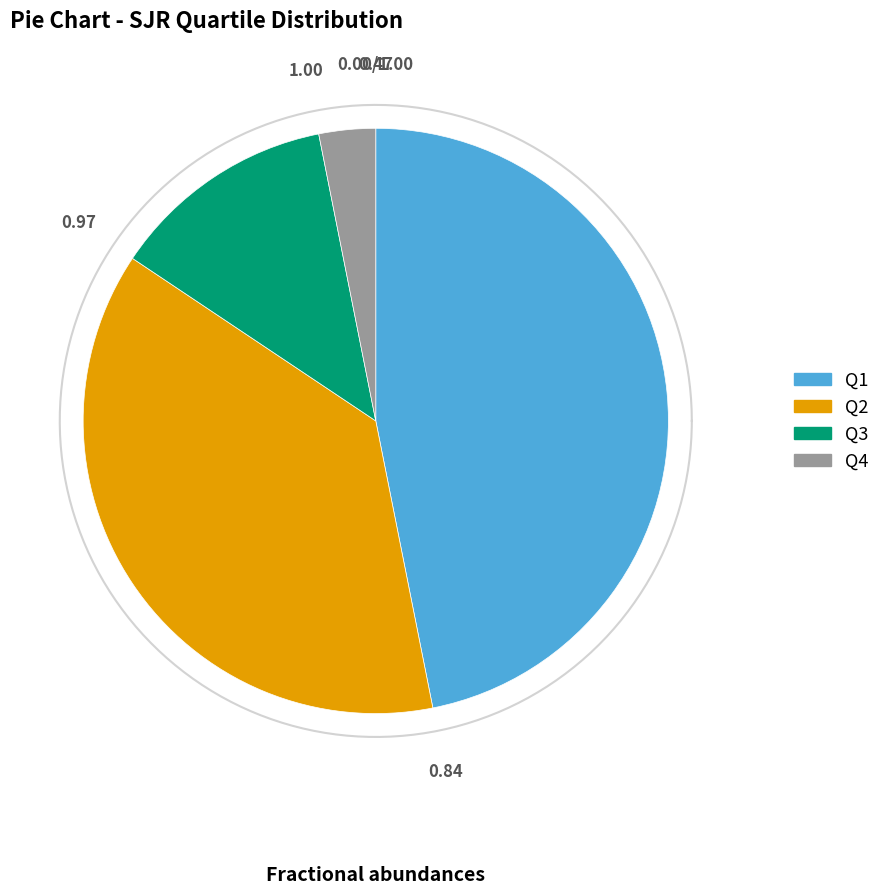

Which slice is the largest?

Q1